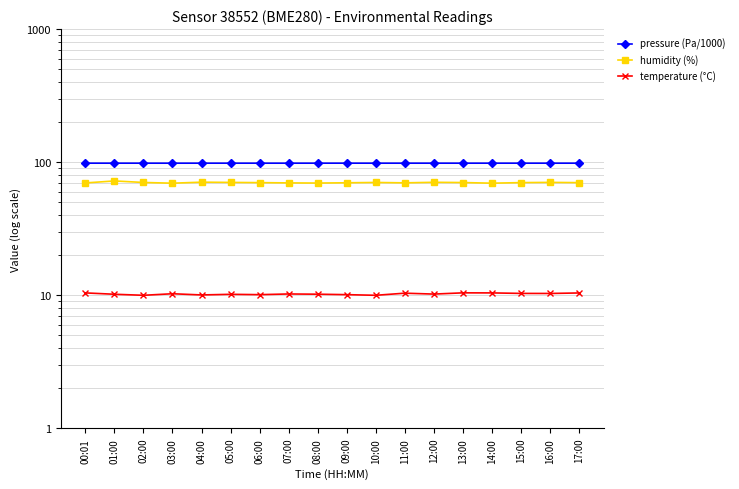

Which has a higher value, 12:00 or 17:00?

12:00